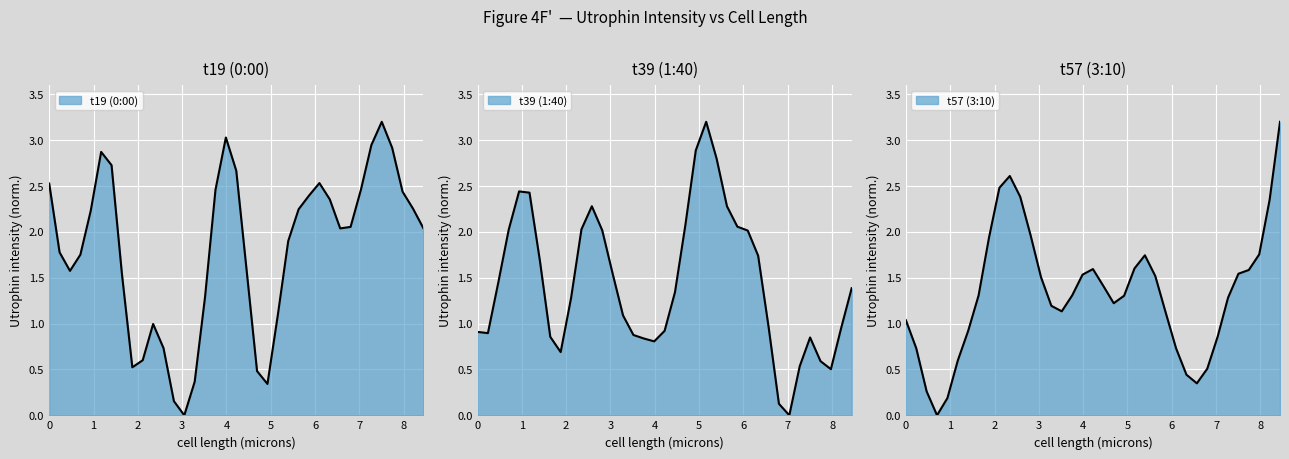

What is the maximum value for t57 (3:10)?

3.2